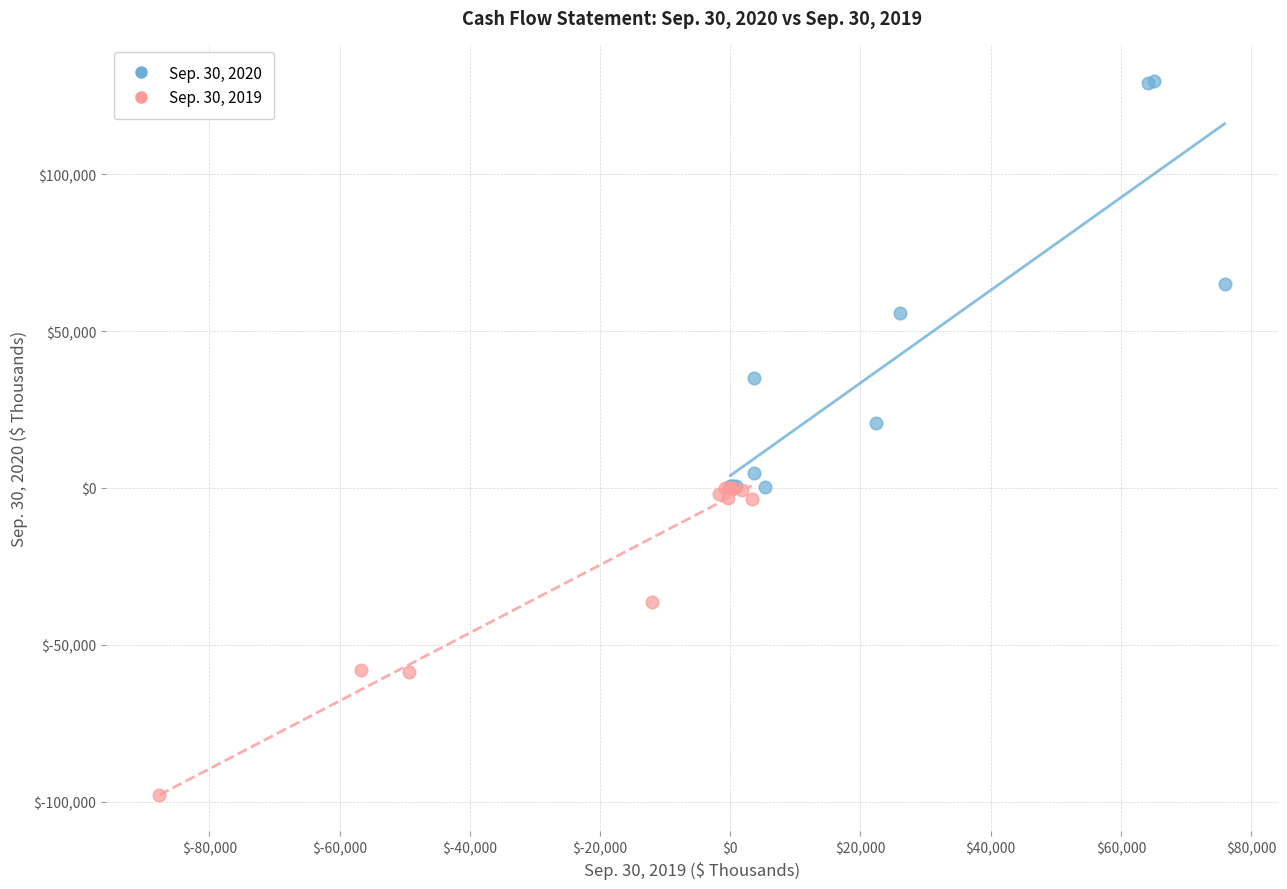

Which series has the largest Y range (max minus min)?

Sep. 30, 2020